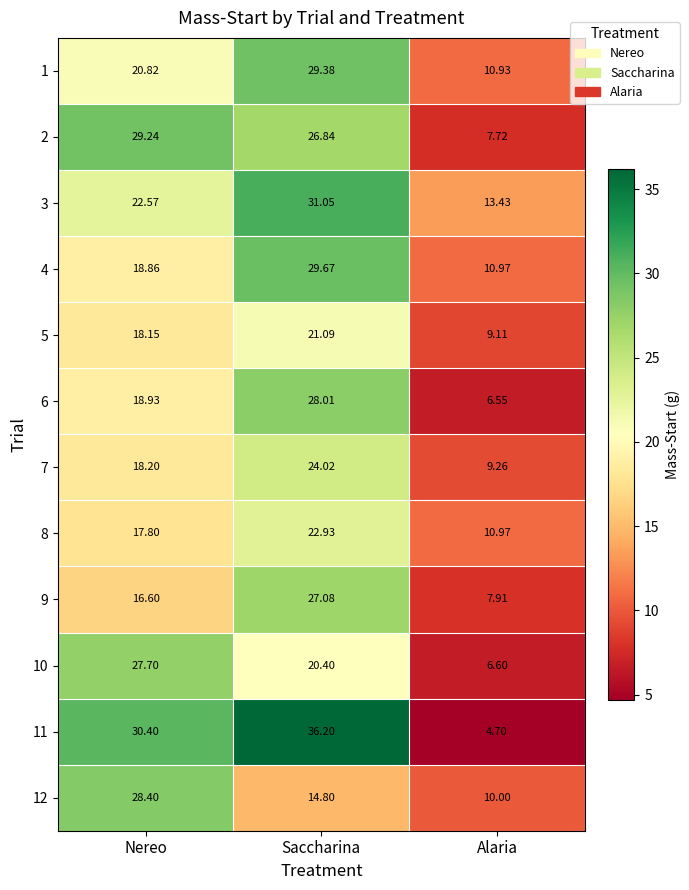

At which category does the chart reach its minimum across all series?

Alaria